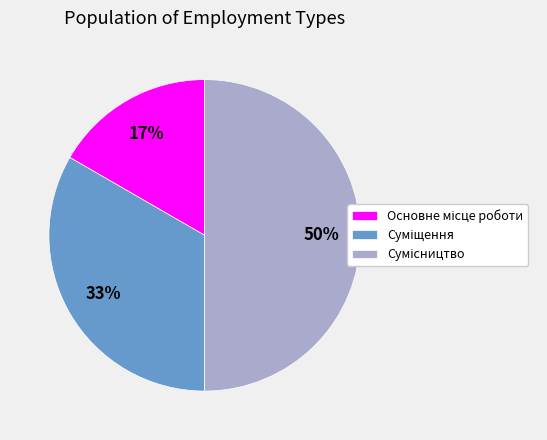

To the nearest percent, what is the difference between the largest and smallest slice percentages?

33%